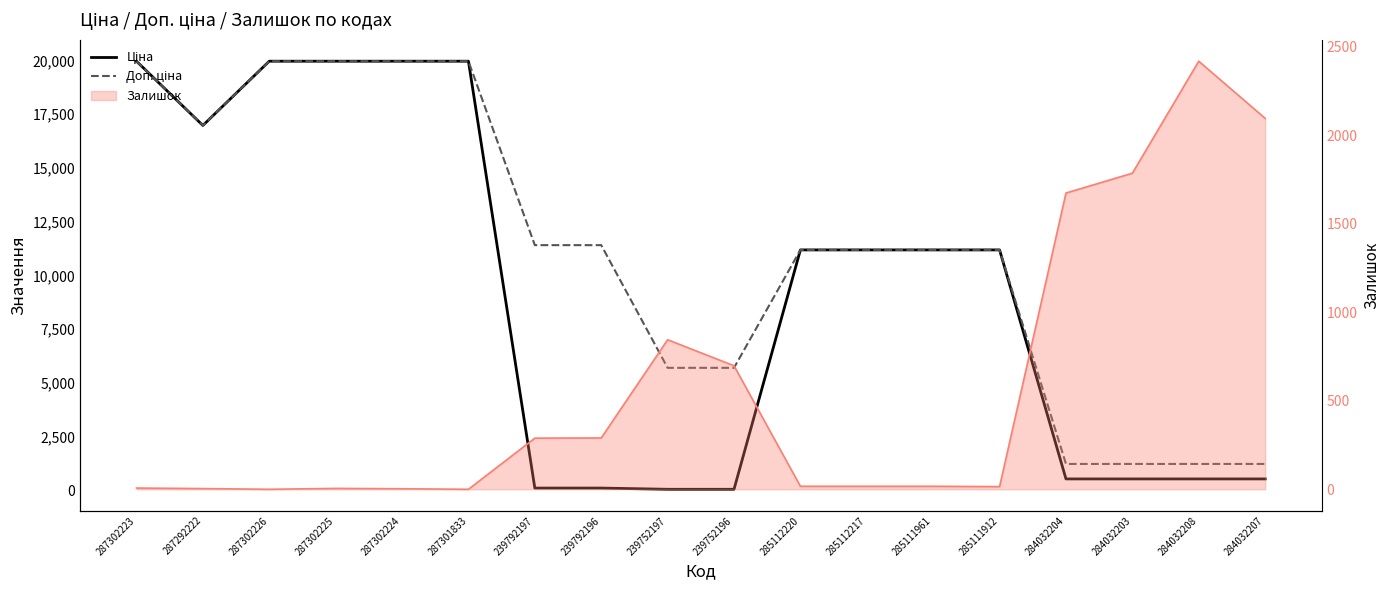

Is the value of Залишок (лінія) at 284032207 greater than the value of Доп. ціна at 287302223?

No